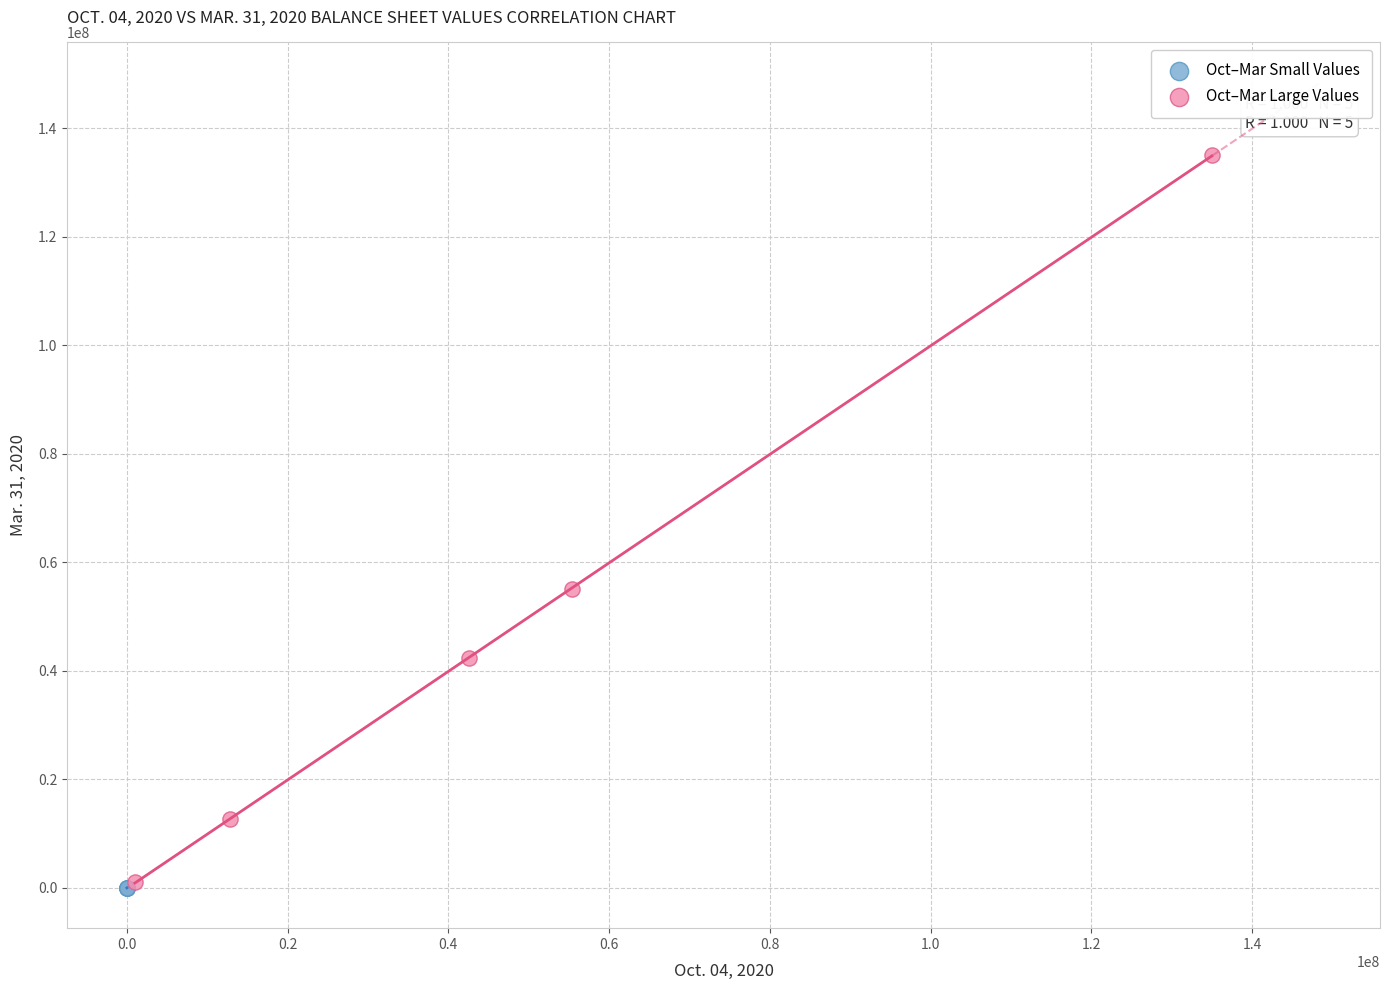

Which series reaches the maximum Y coordinate?

Oct–Mar Large Values